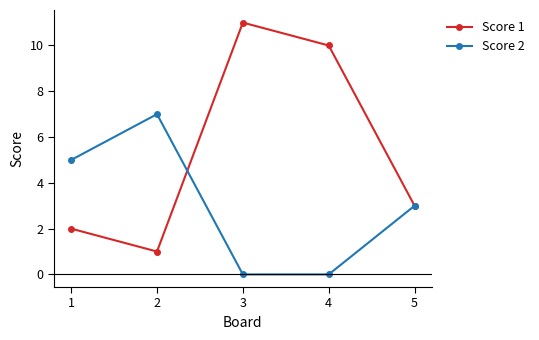

What is the difference between the second highest and second lowest values in the Score 2 series?

5